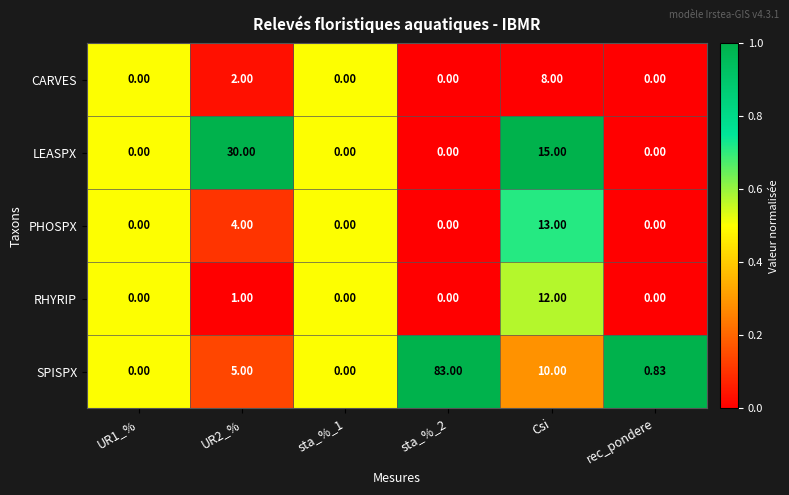

Which series has the largest total across all categories?

SPISPX